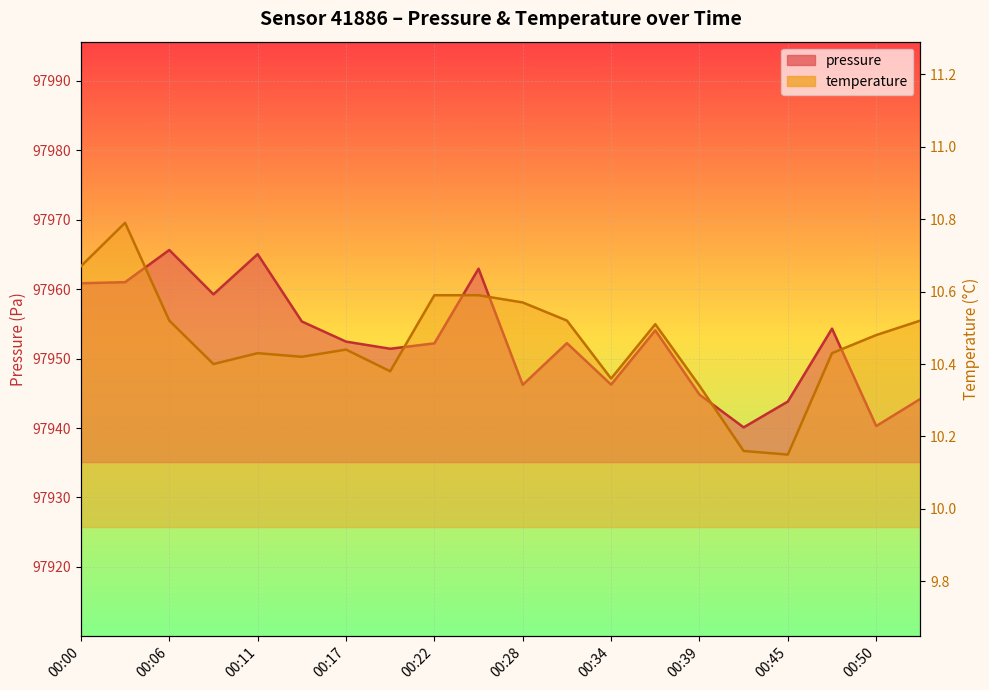

At which category does the chart reach its peak across all series?

00:06